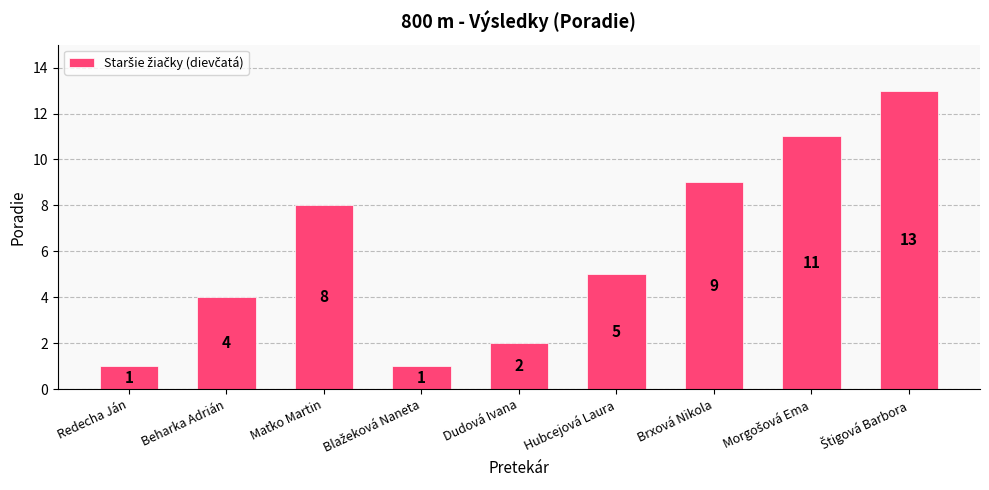

Where is the data nearest to the value 7?

Maťko Martin